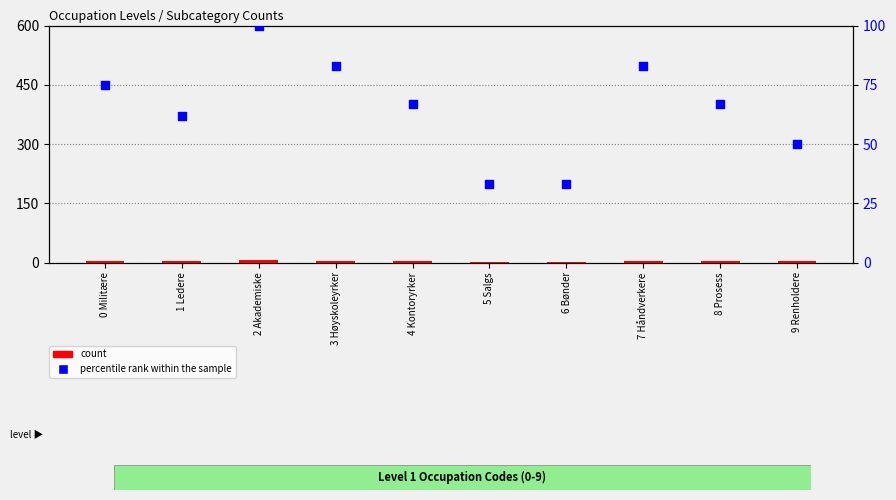

At how many categories does at least one series exceed 12?

10